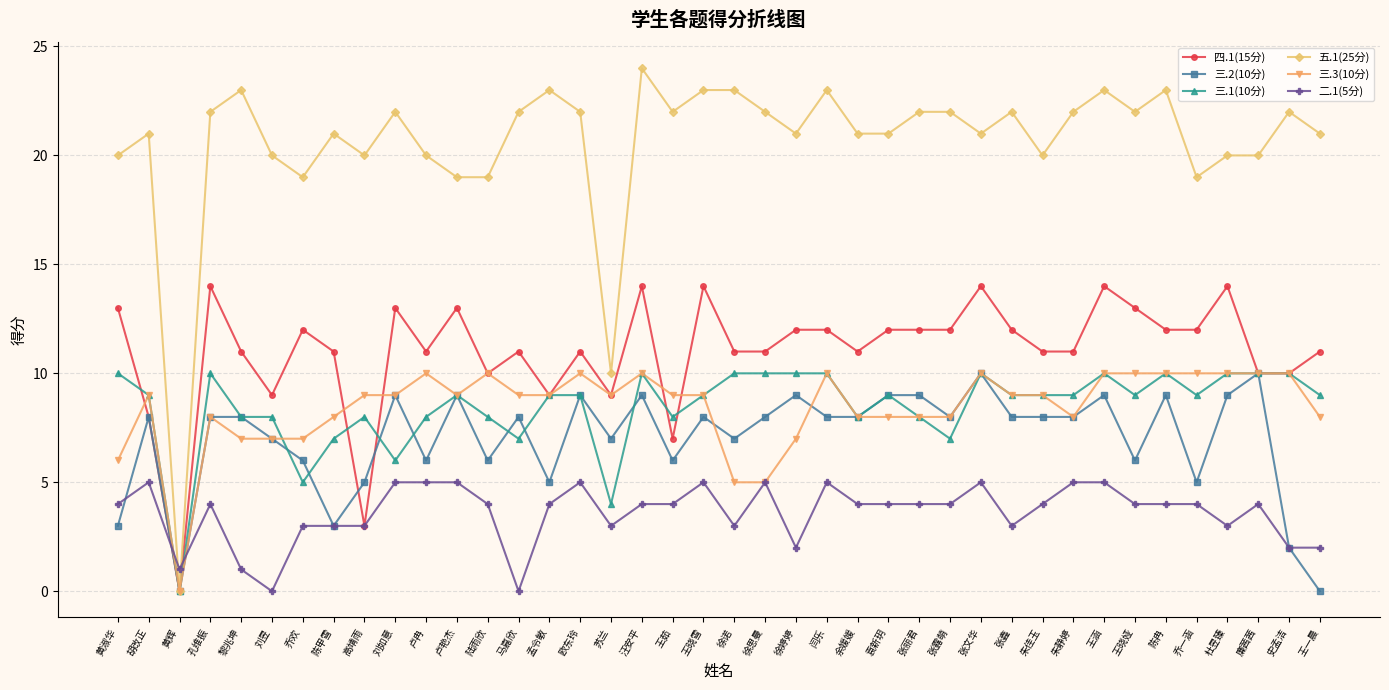

True or false: 三.2(10分) has a value of 12 at 刘昱.

False